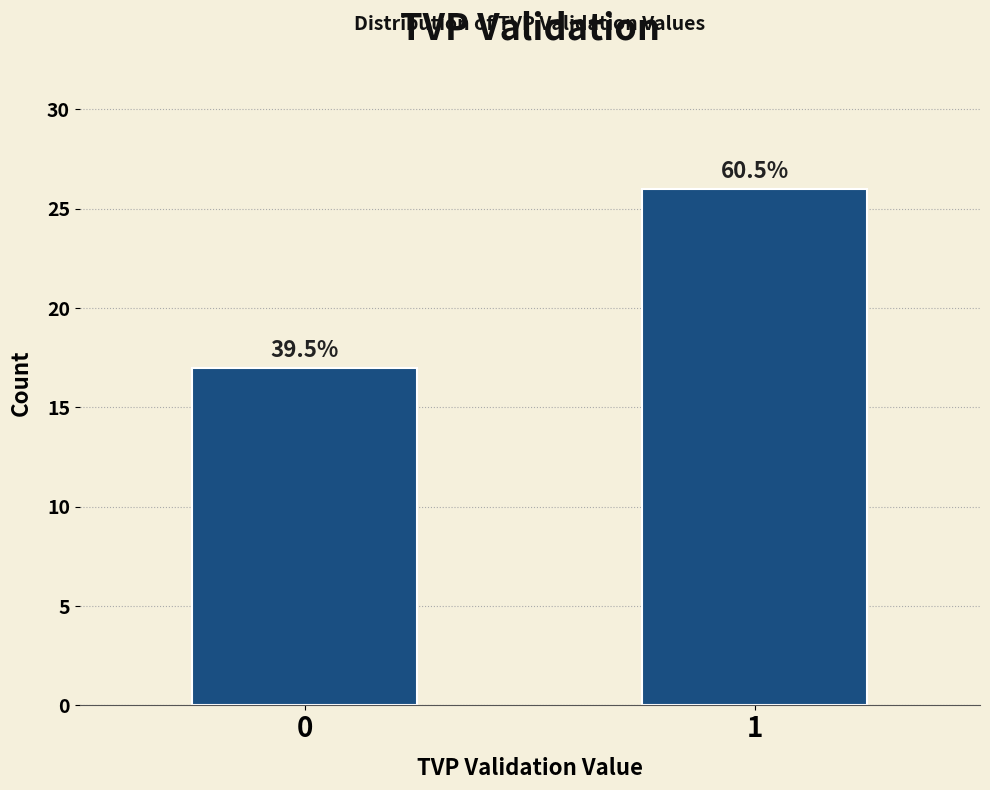

How many bars are there in total?

2